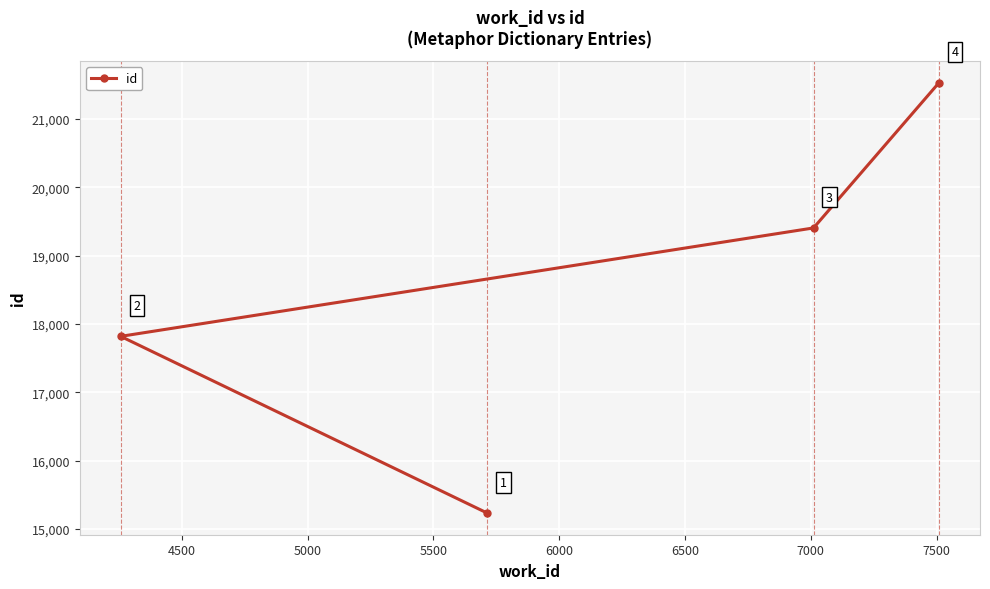

Reading left to right, transcribe all the data shown in this chart.

17819	15232	19405	21531